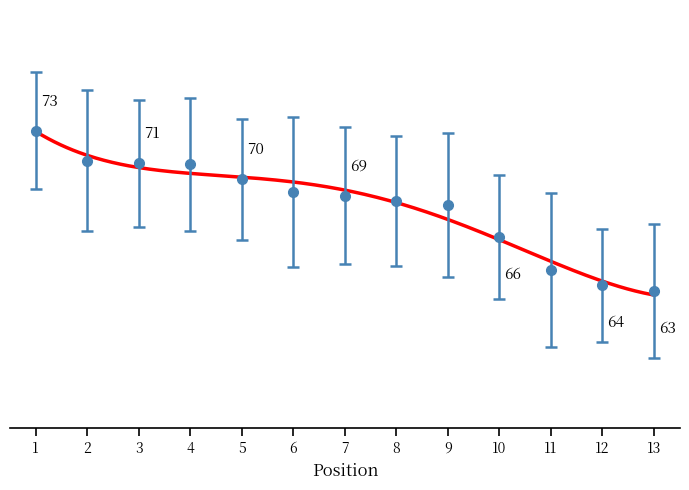

What is the value of the Best Lap time point at the 5th from the left?

69.9